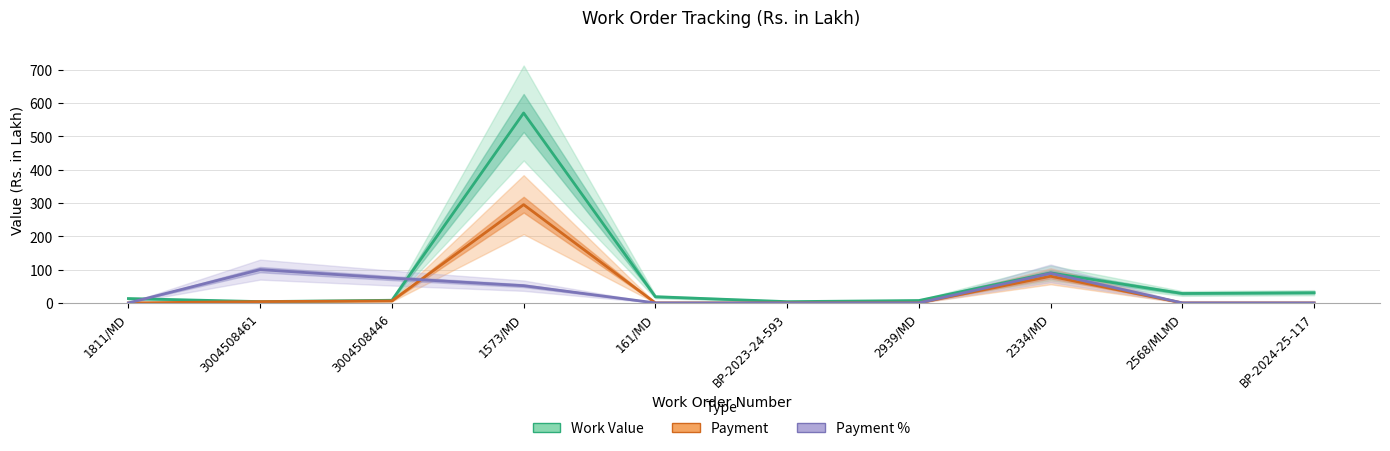

Is it true that Work Value equals 570.4 at 1573/MD?

True